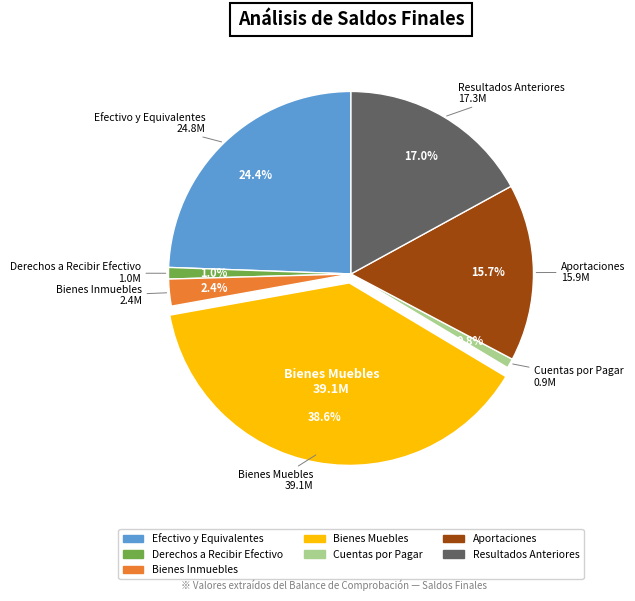

How many segments does this pie chart have?

7